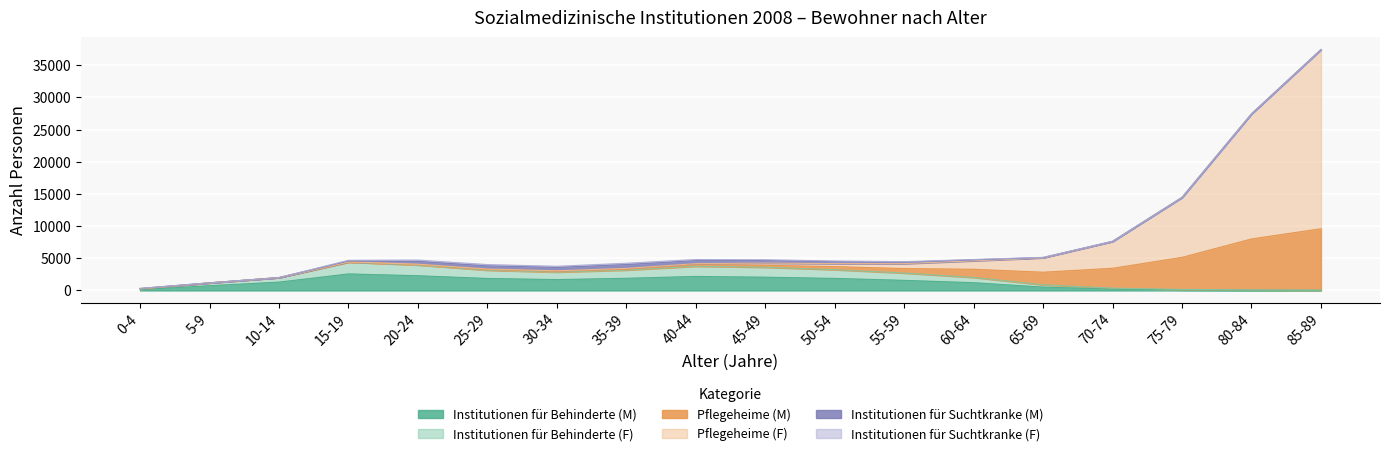

Which label corresponds to the largest value in the chart?

85-89